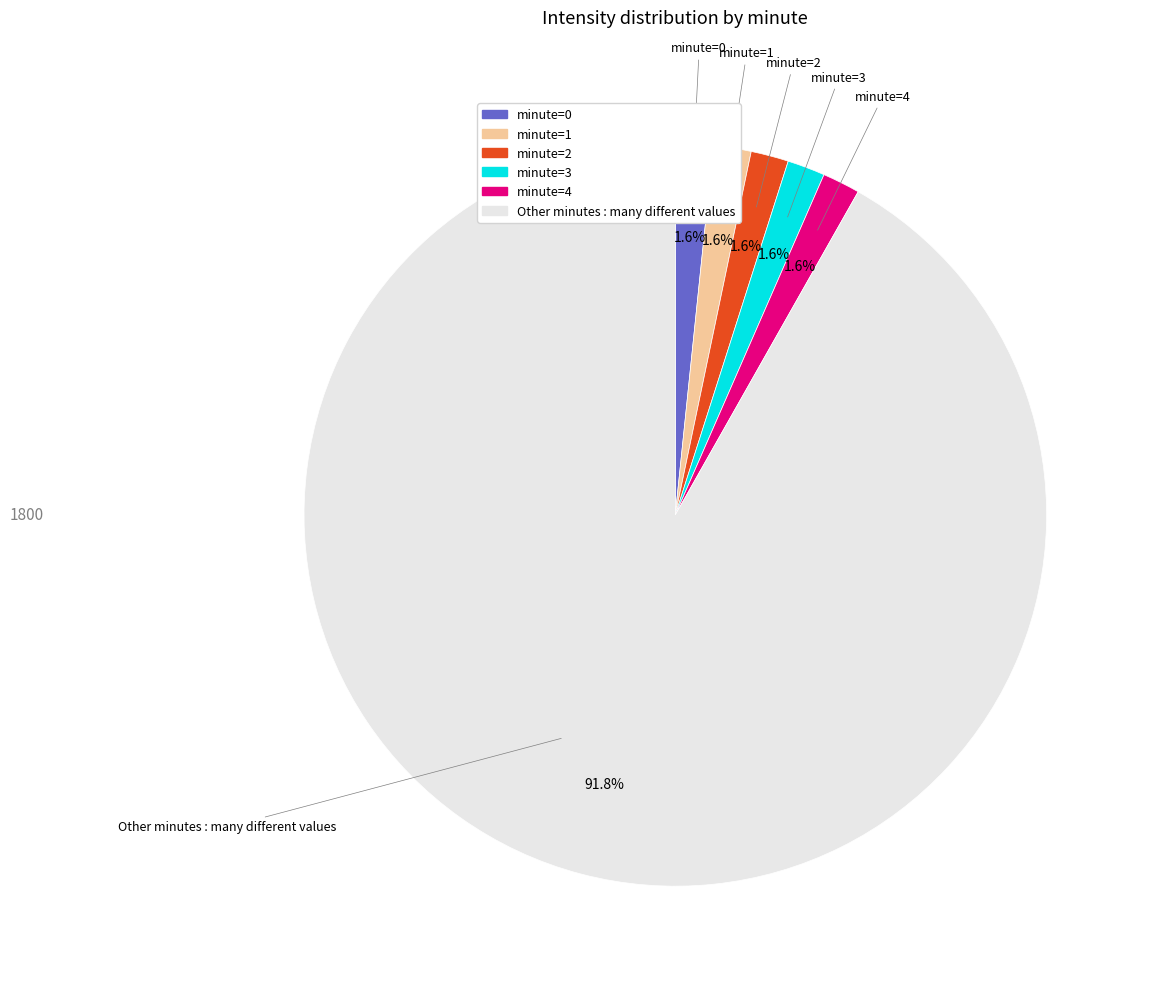

Does any single category account for the majority?

Yes